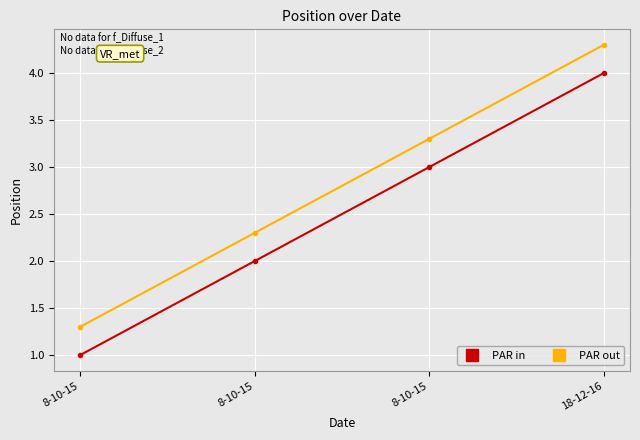

What are all the series names shown in the legend?

PAR in, PAR out